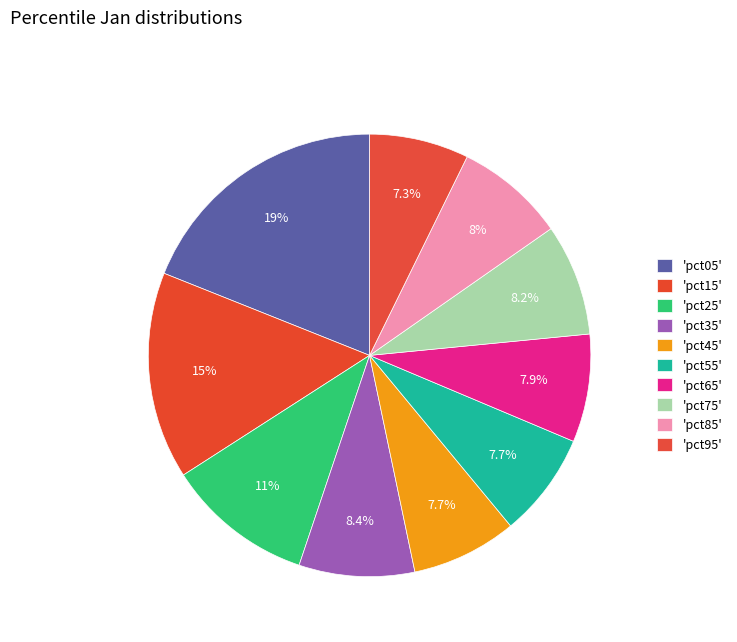

Count the number of slices in the pie.

10